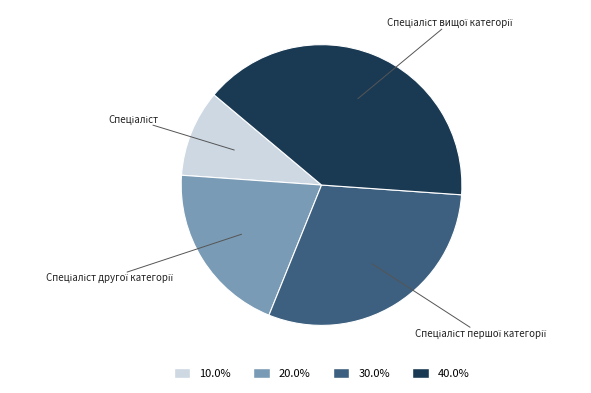

Is there a majority slice in this chart?

No